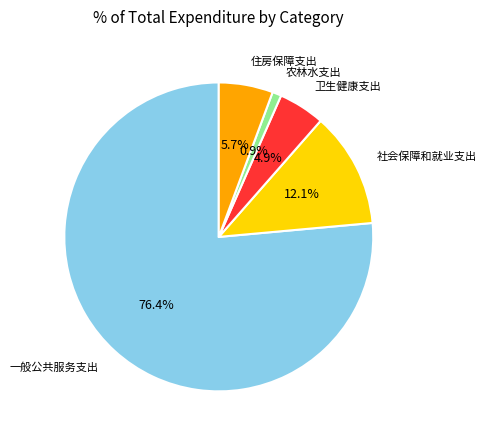

Does 社会保障和就业支出 represent more than half of the total?

No